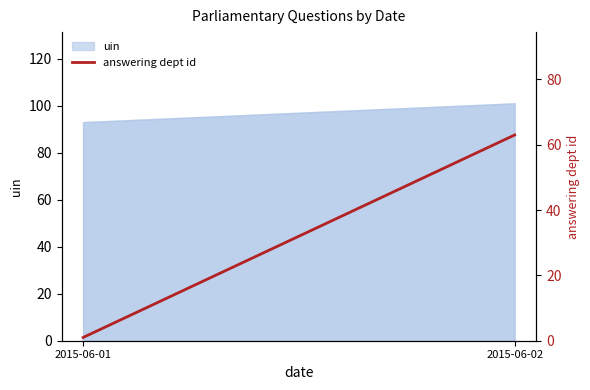

At which label is the value closest to 32?

2015-06-01